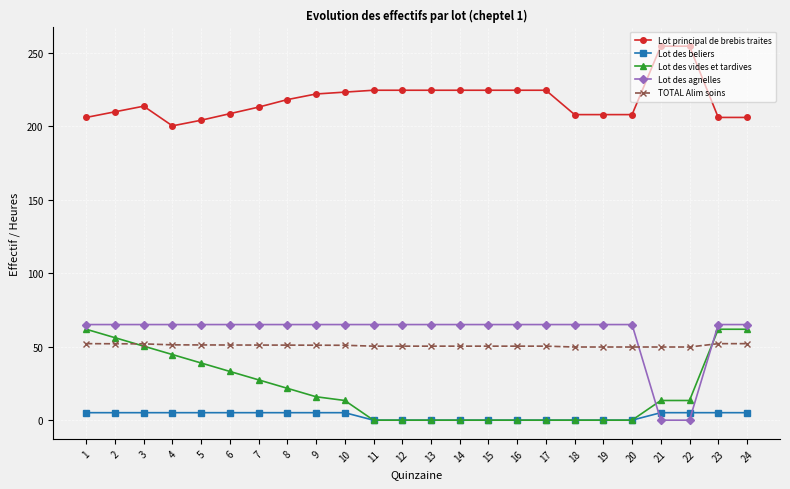

What is the lowest value of the Lot principal de brebis traites series?

200.4